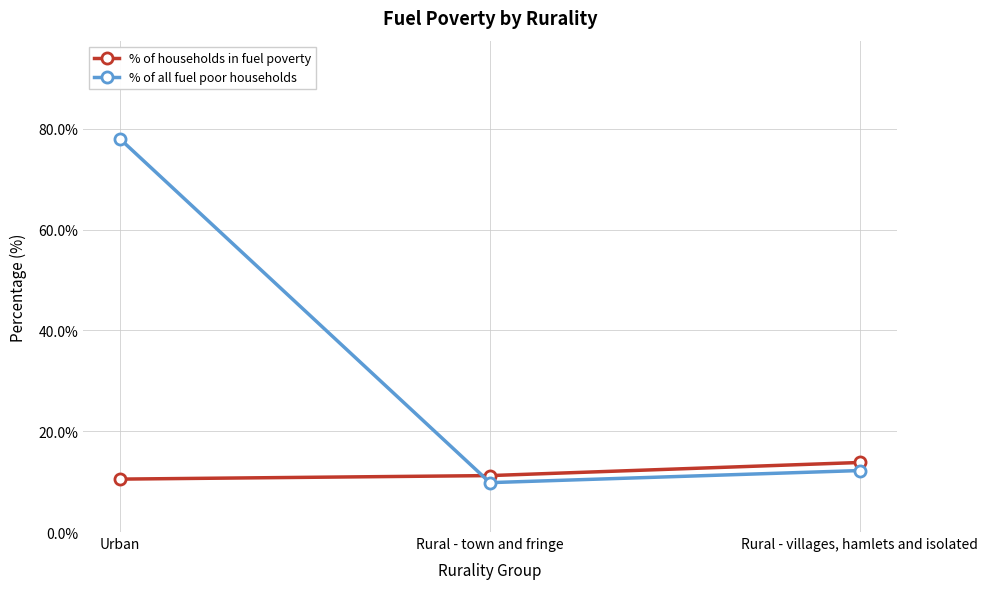

How many values in the % of all fuel poor households series exceed 12?

2